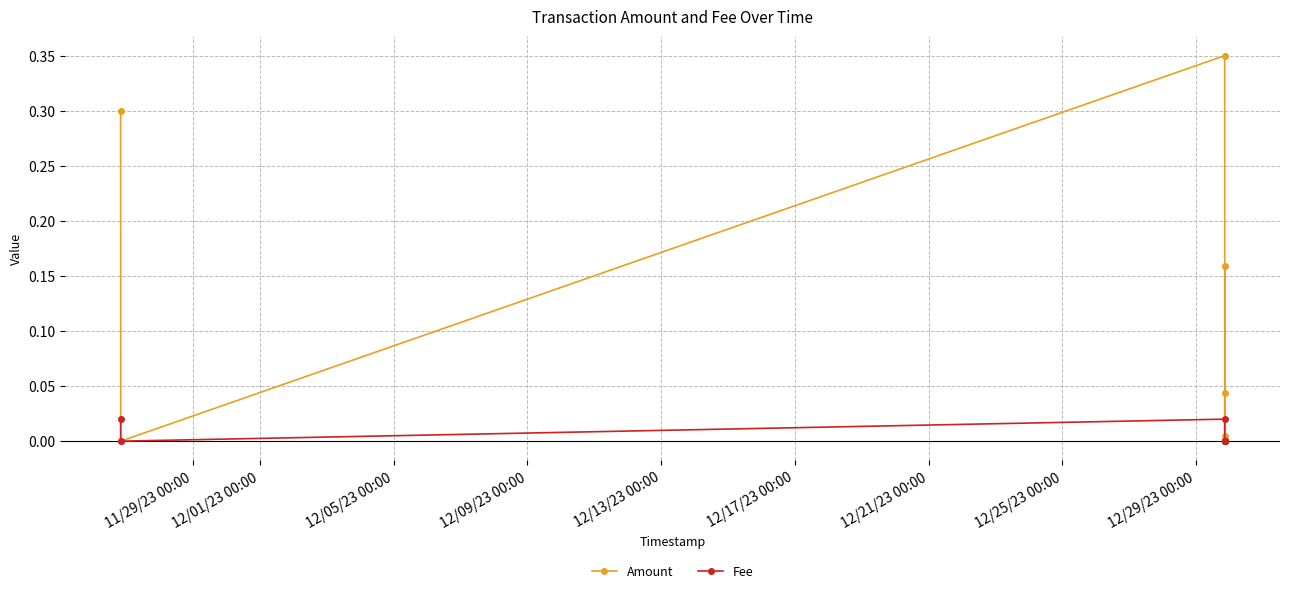

True or false: Amount and Fee cross at least once.

False